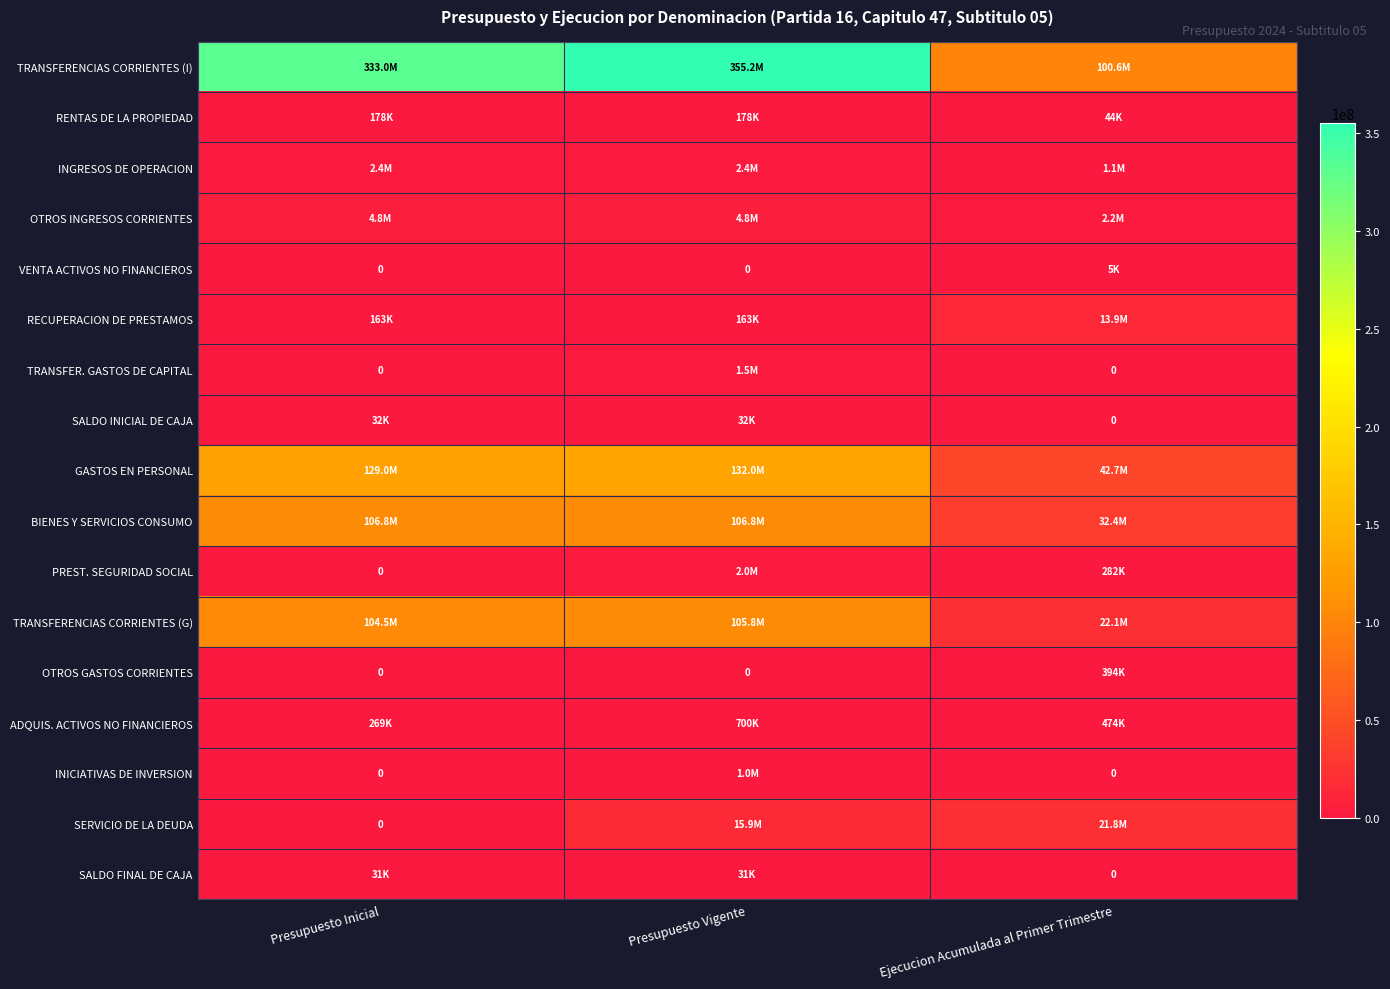

What is the lowest value of the GASTOS EN PERSONAL series?

42662484